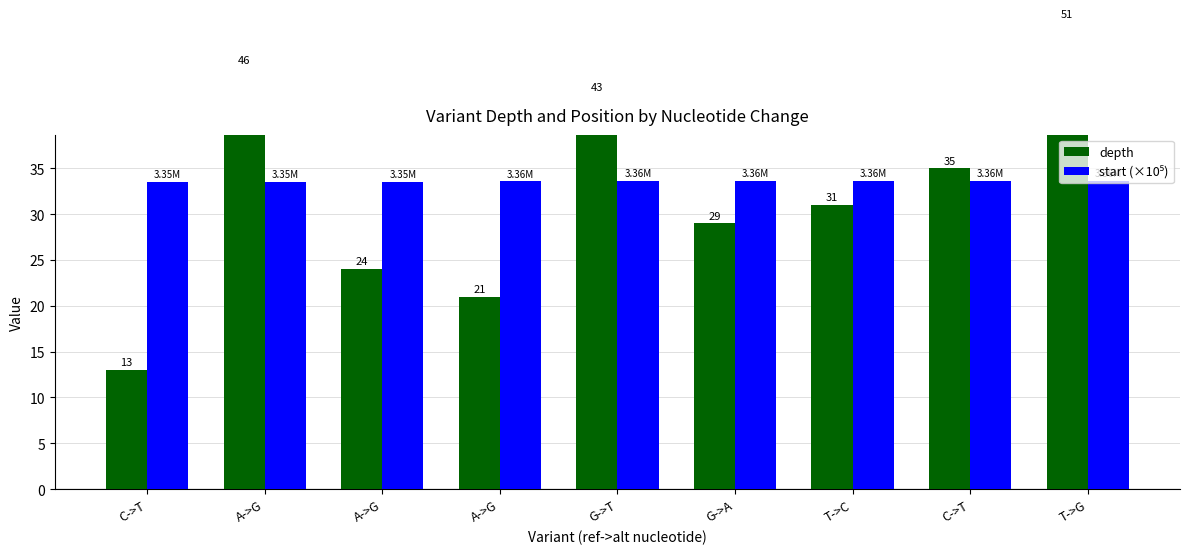

List the series in order of their peak value, lowest first.

start (×10⁵), depth